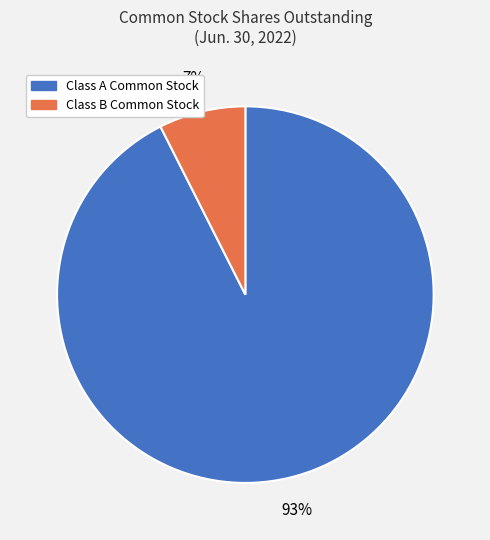

To the nearest percent, what is the average slice percentage?

50%